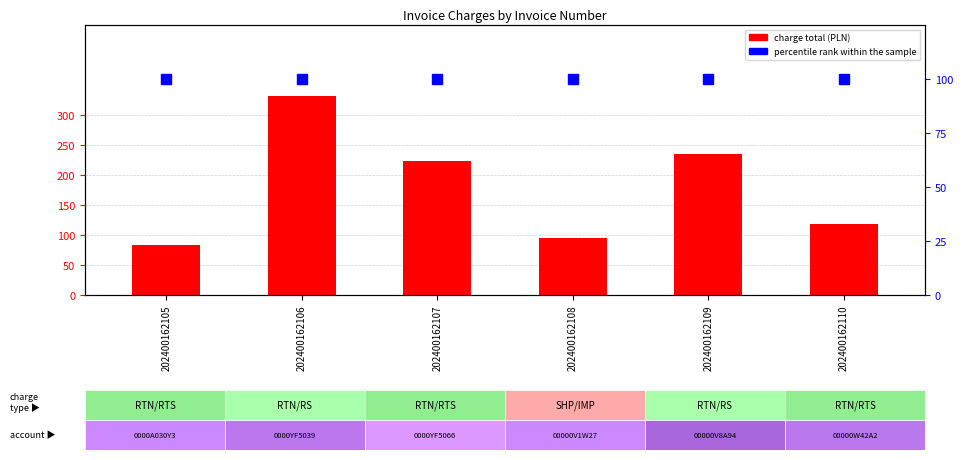

Rank the series at 202400162106 from highest to lowest value.

charge total (PLN), percentile rank within the sample